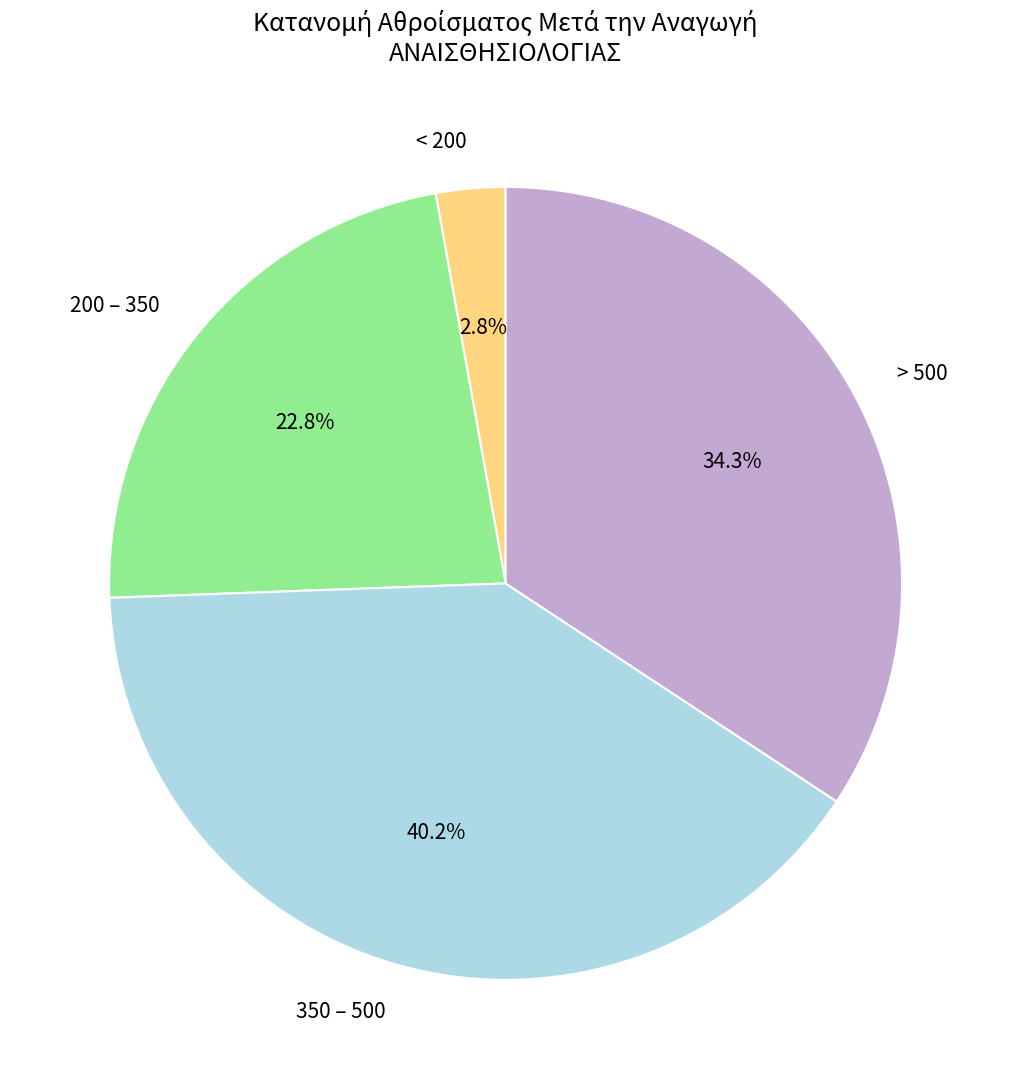

Rank the categories by value from highest to lowest.

350 – 500, > 500, 200 – 350, < 200